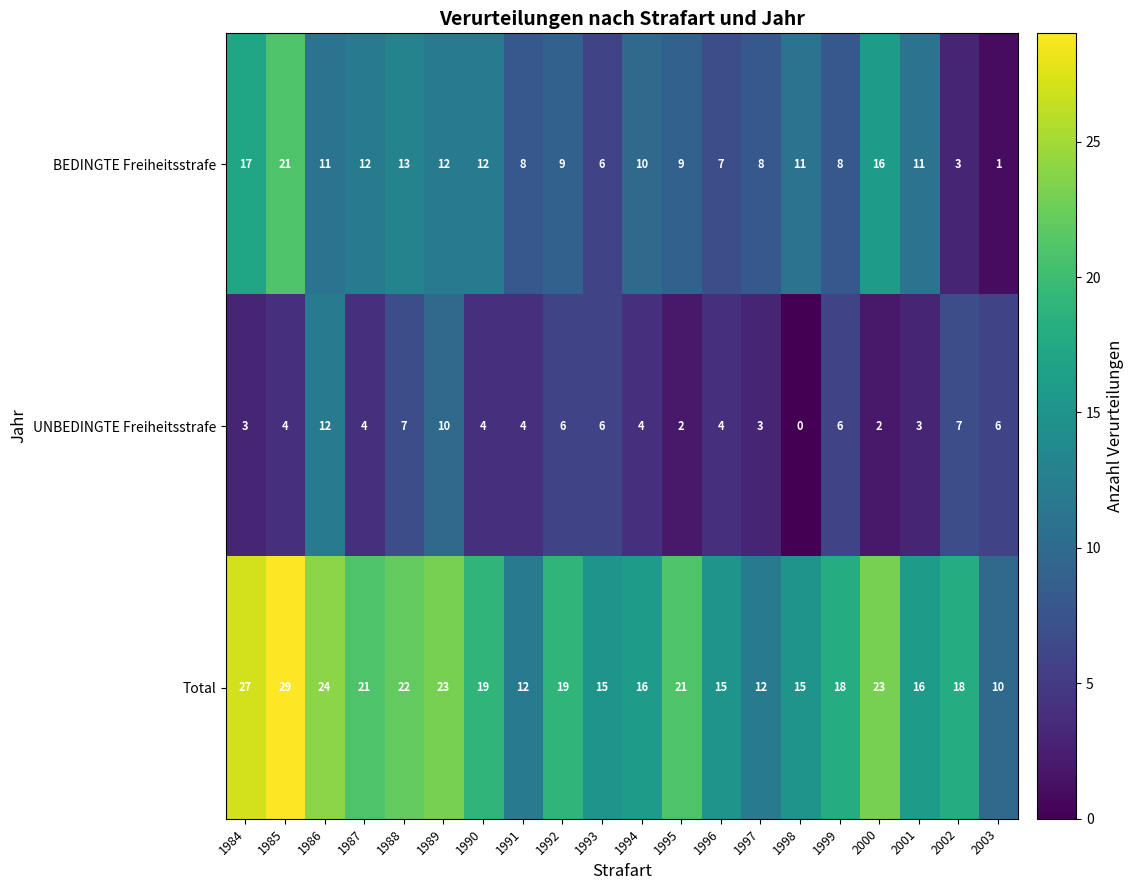

Rank the series by their average value, from lowest to highest.

UNBEDINGTE Freiheitsstrafe, BEDINGTE Freiheitsstrafe, Total